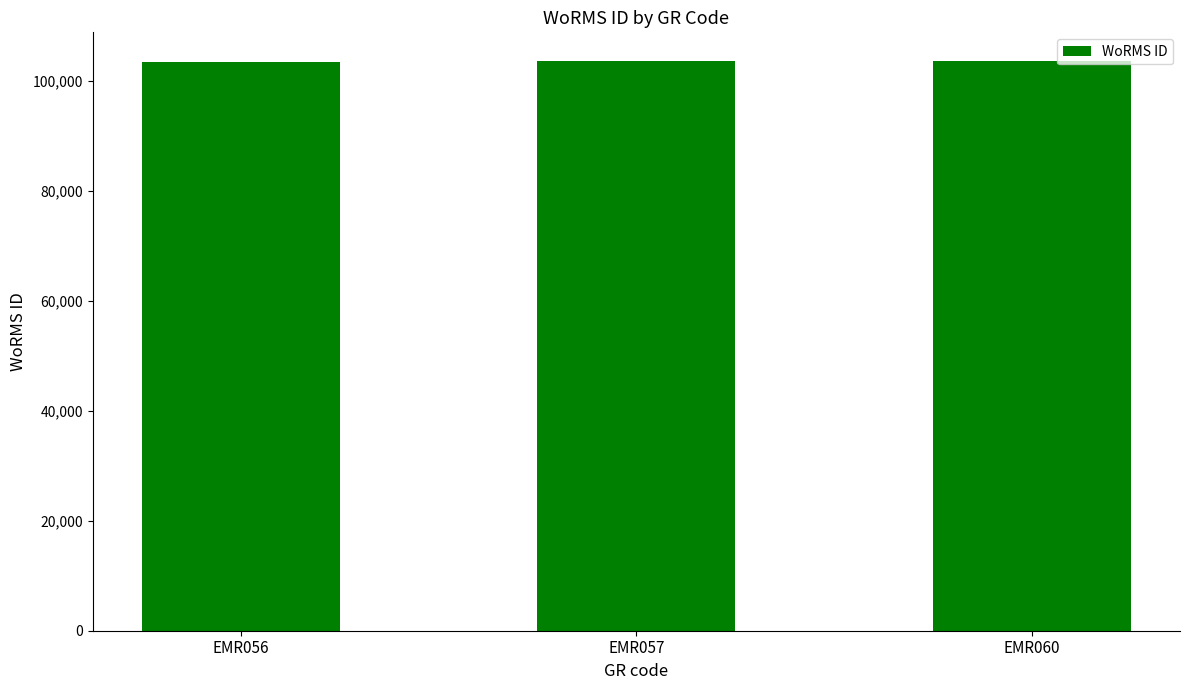

What is the minimum value shown in the chart?

103483